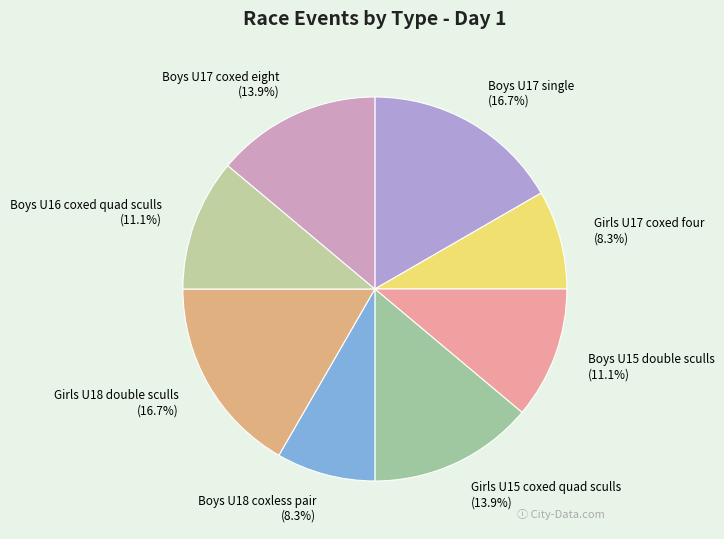

Is there a majority slice in this chart?

No